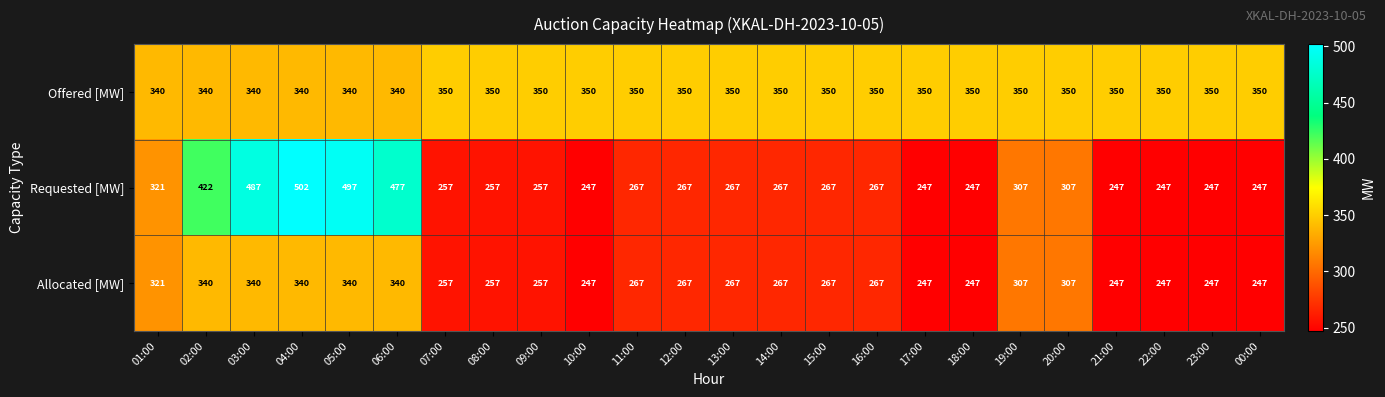

What is the minimum value shown in the chart?

247